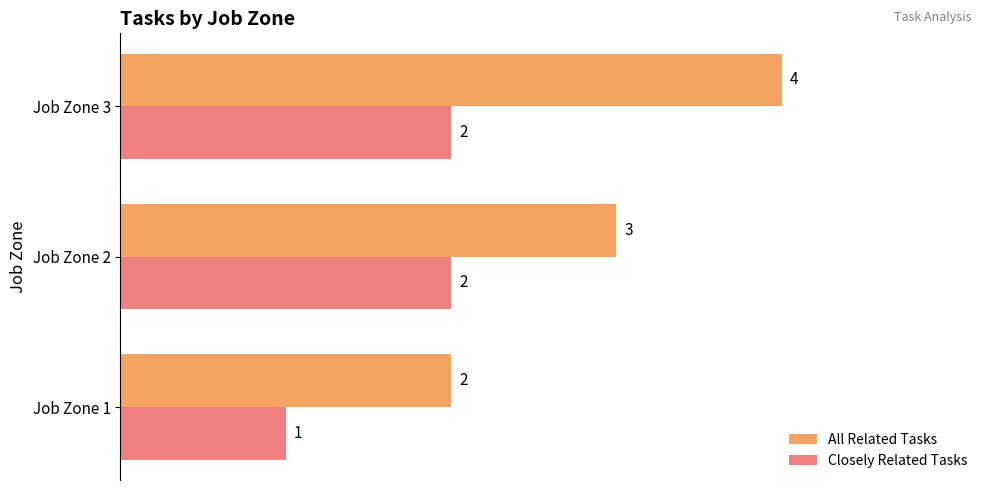

Rank the series by their average value, from lowest to highest.

Closely Related Tasks, All Related Tasks